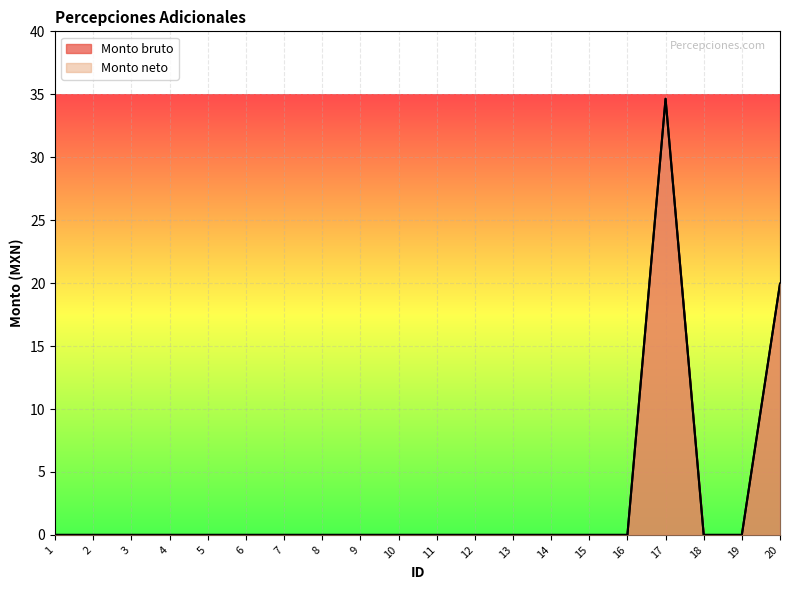

How many positive values does the Monto bruto series have?

2